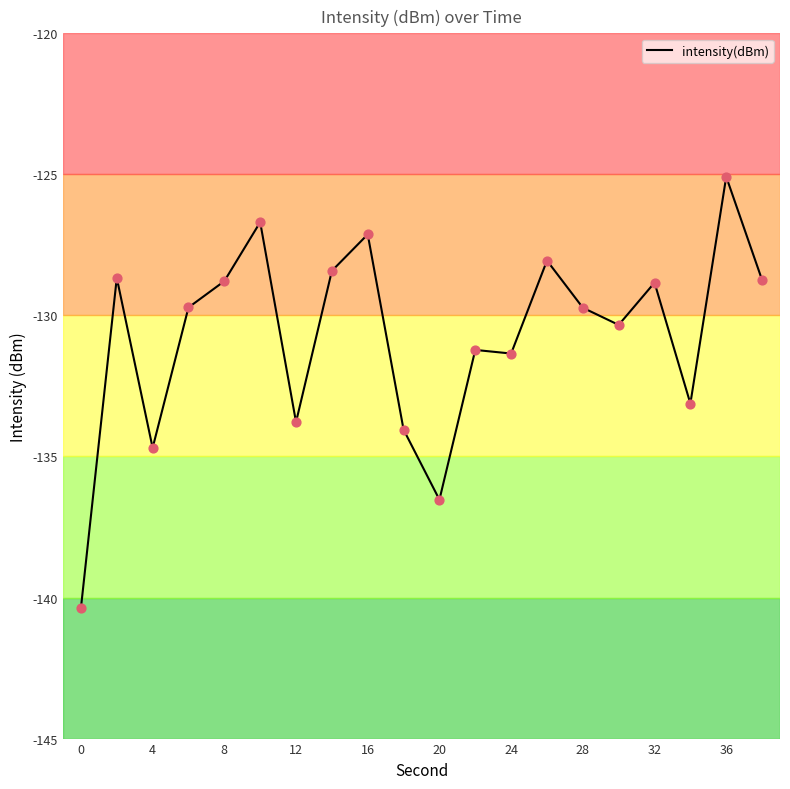

What is the smallest value displayed?

-140.4